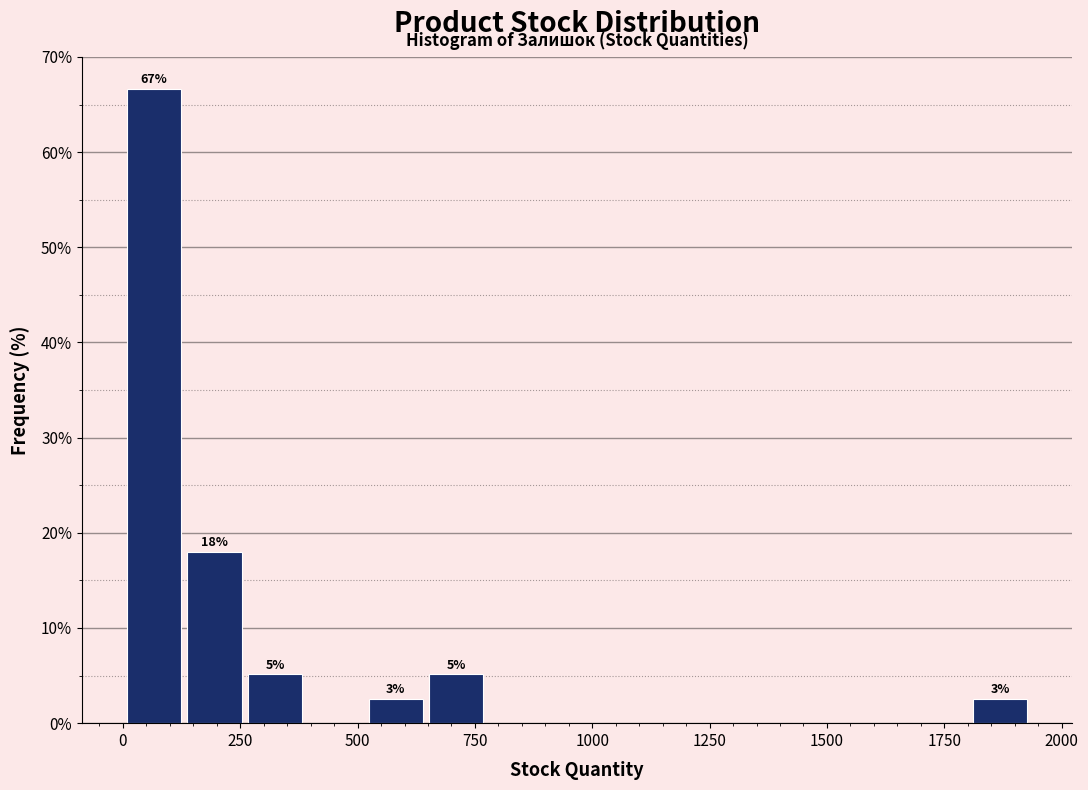

Read against the x-axis, roughly where is the centre of the tallest bar?

50